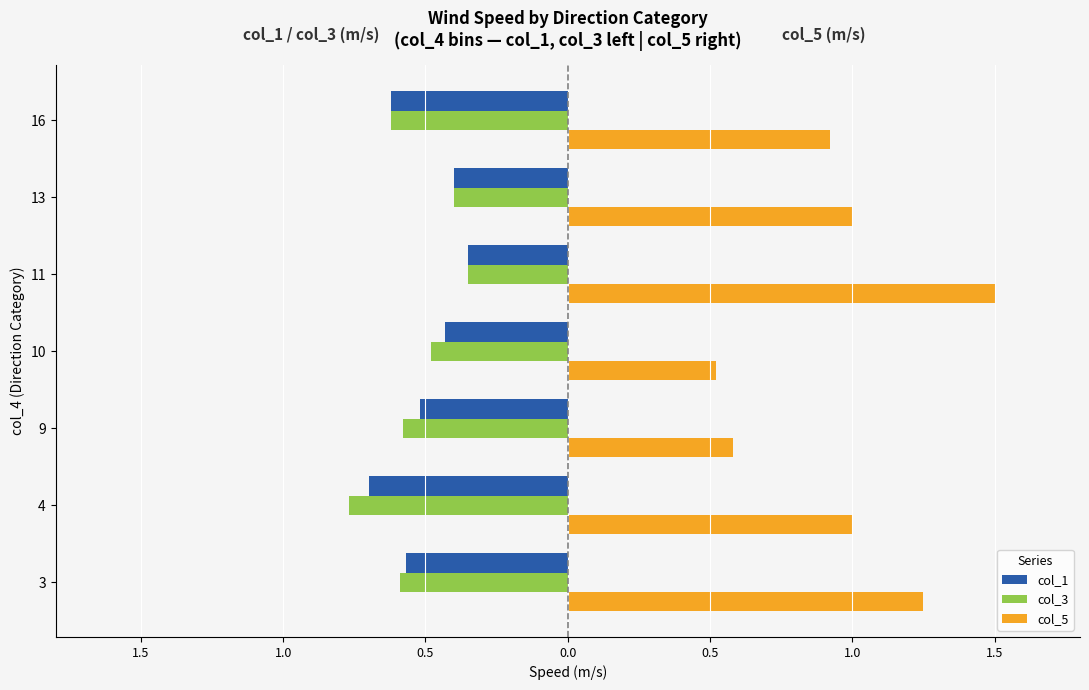

What are all the series names shown in the legend?

col_1, col_3, col_5